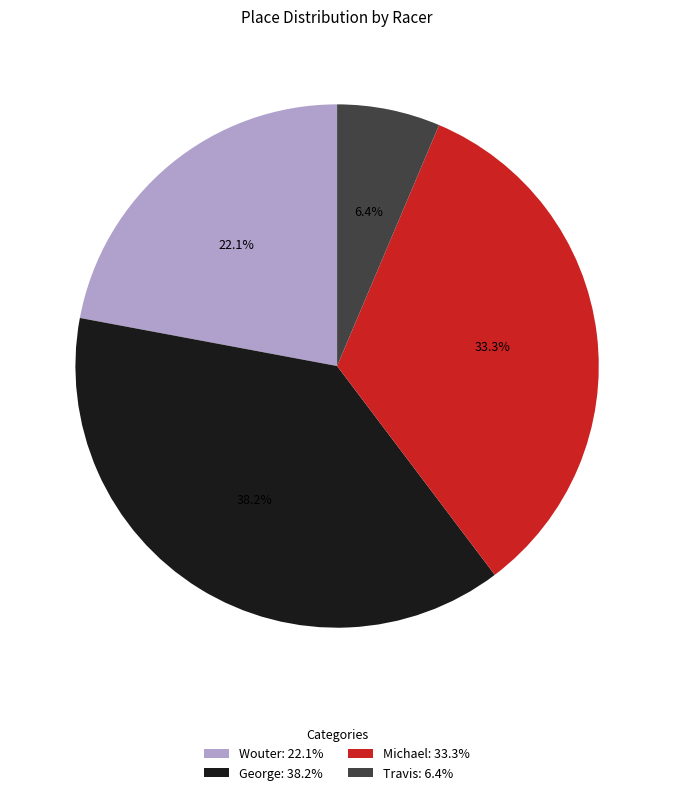

How much of the chart is everything except Wouter?

77.9%